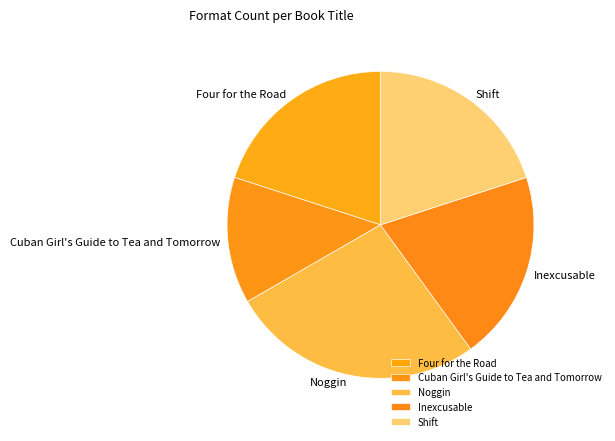

Is there a majority slice in this chart?

No